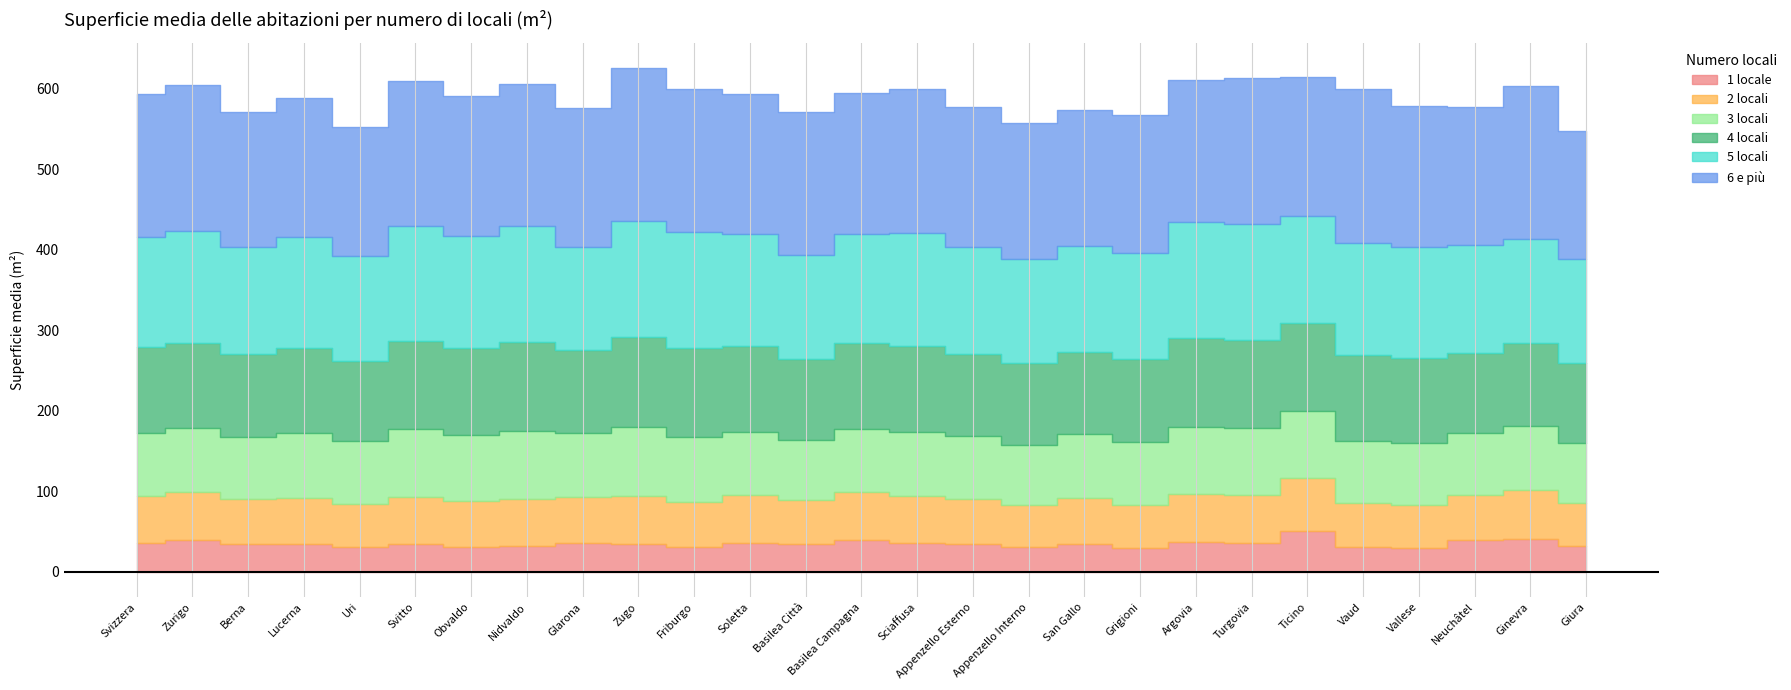

Between Obvaldo and Appenzello Esterno, which series saw the biggest shift?

5 locali